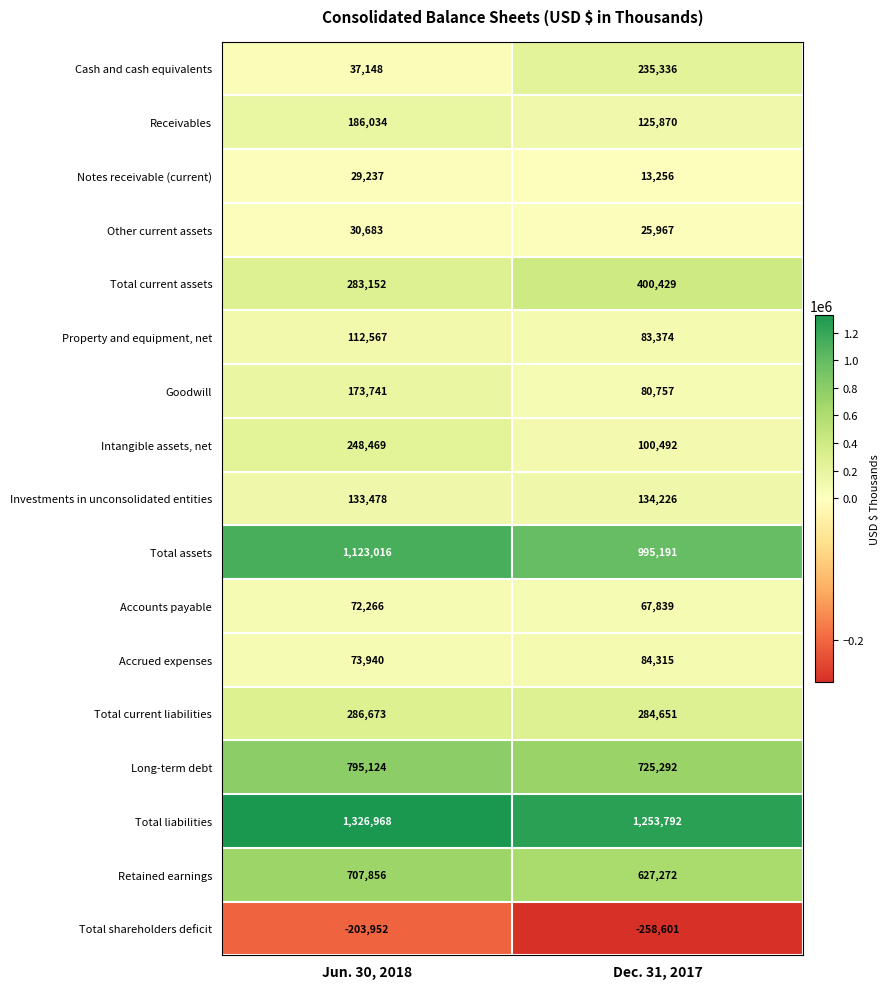

At how many categories does at least one series exceed 974434?

2